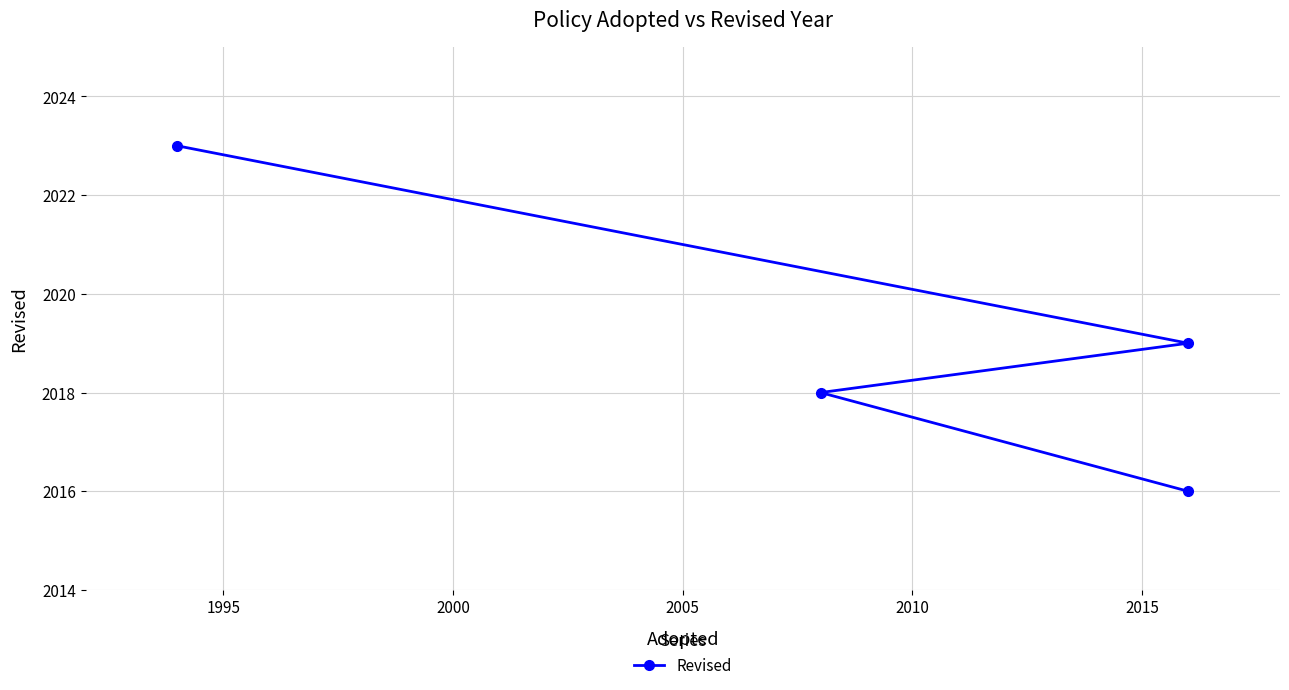

What is the average value?

2019